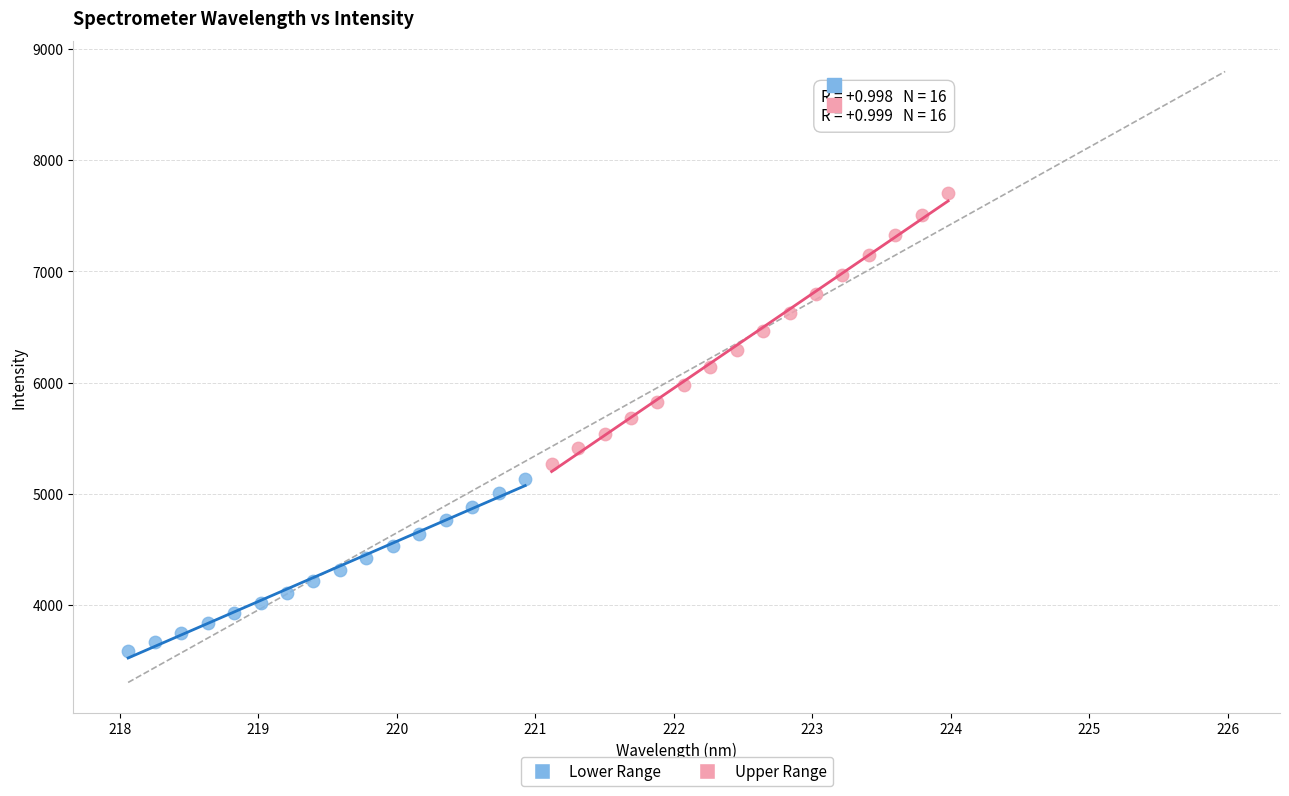

Which series contains the highest Y value?

Upper Range